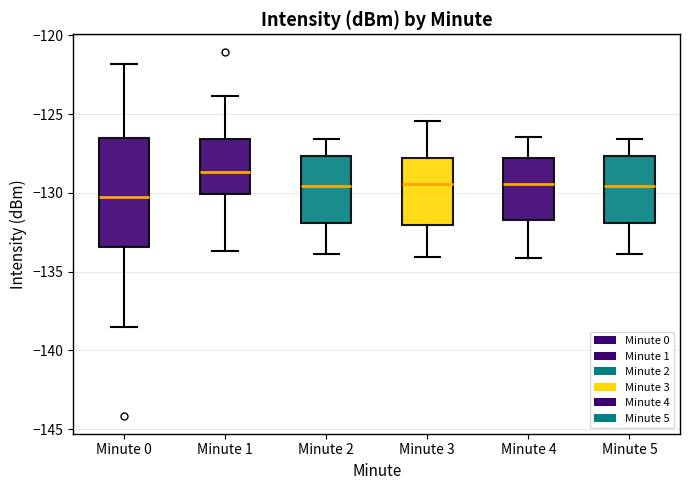

Reading left to right, read every box against the y-axis: the position of its median line, the range the box covers, and the ends of its whiskers. The values are not printed on the chart, so give them approximately, as read against the axis.

Minute 0: median -130.0, box -133.5 to -126.5, whiskers -138.5 to -122.0
Minute 1: median -128.5, box -130.0 to -126.5, whiskers -133.5 to -124.0
Minute 2: median -129.5, box -132.0 to -127.5, whiskers -134.0 to -126.5
Minute 3: median -129.5, box -132.0 to -128.0, whiskers -134.0 to -125.5
Minute 4: median -129.5, box -131.5 to -128.0, whiskers -134.0 to -126.5
Minute 5: median -129.5, box -132.0 to -127.5, whiskers -134.0 to -126.5